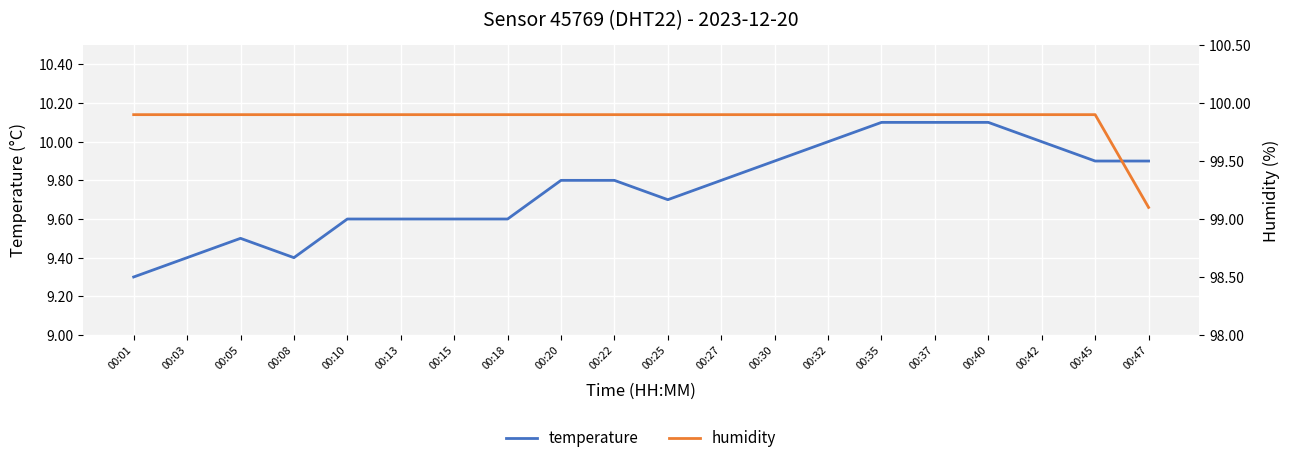

What are all the series names shown in the legend?

temperature, humidity